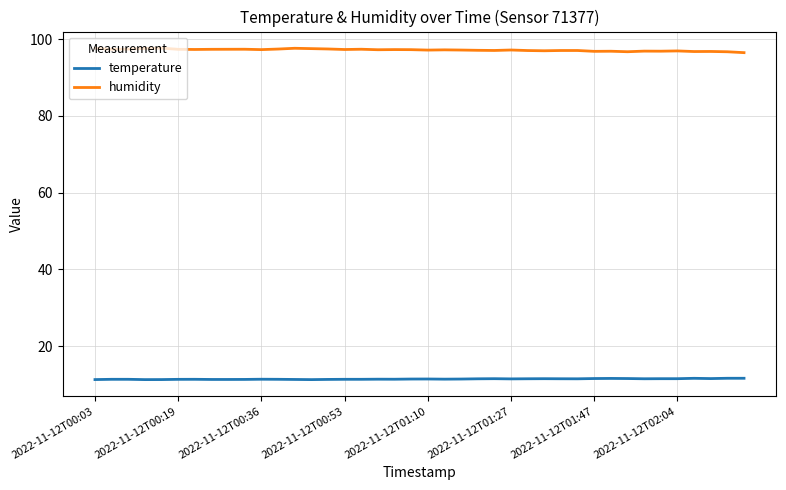

True or false: temperature and humidity cross at least once.

False